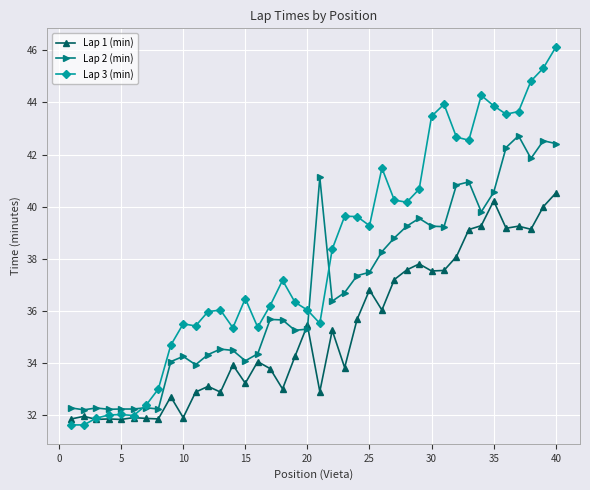

Which series has the widest spread of values?

Lap 3 (min)